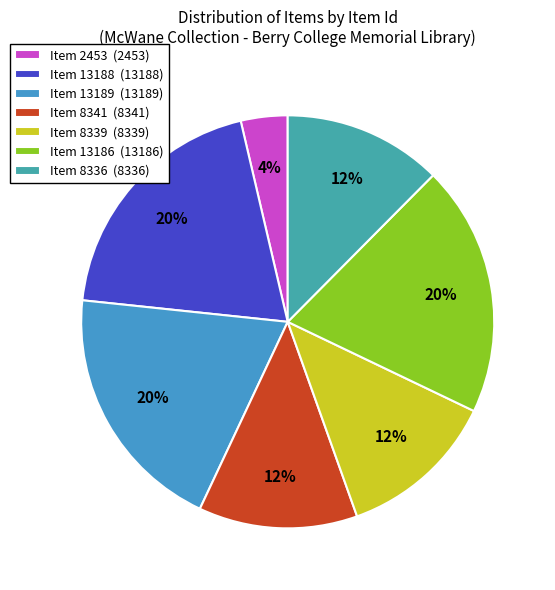

Which category has the smallest portion of the pie?

Item 2453